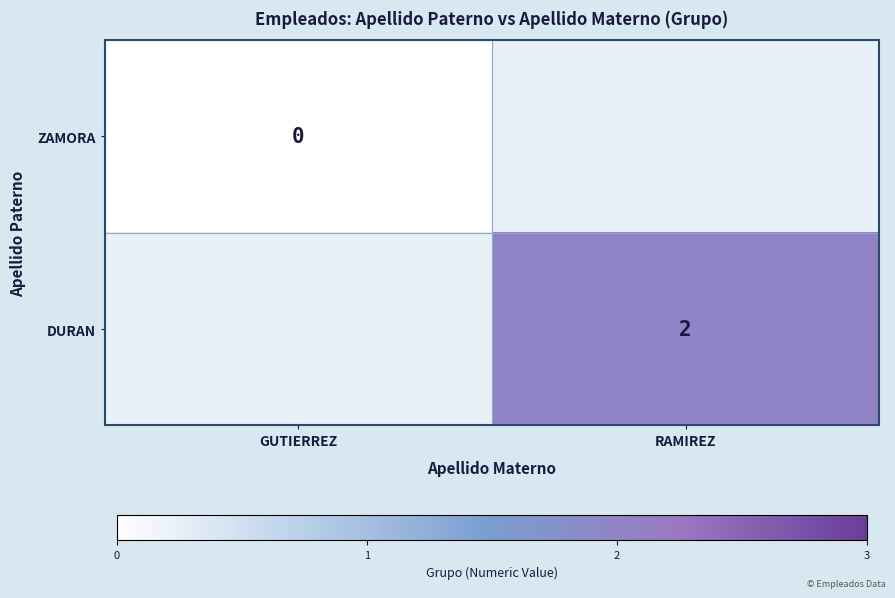

True or false: DURAN has a value of 2 at RAMIREZ.

True